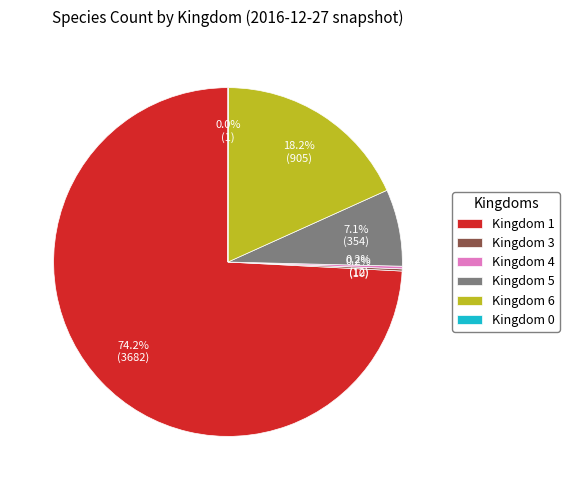

Which slice is the largest?

Kingdom 1